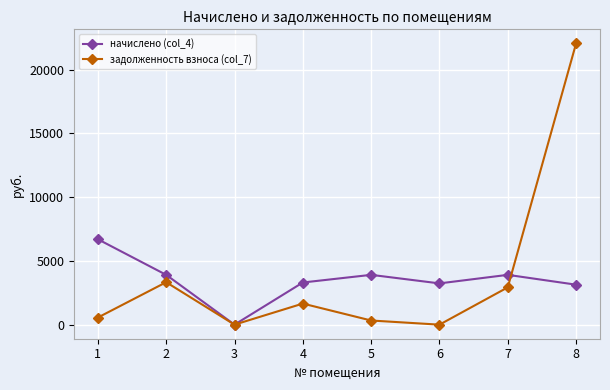

Is it true that задолженность взноса (col_7) equals 325.6 at 5?

True